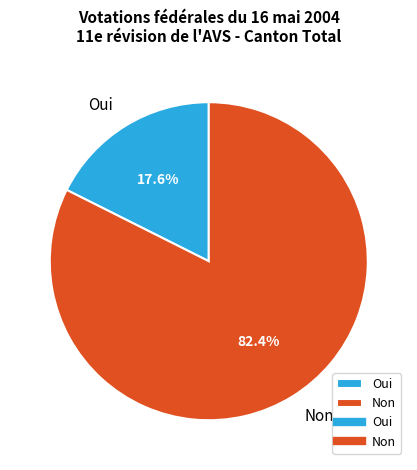

To the nearest percent, what is the average slice percentage?

50%